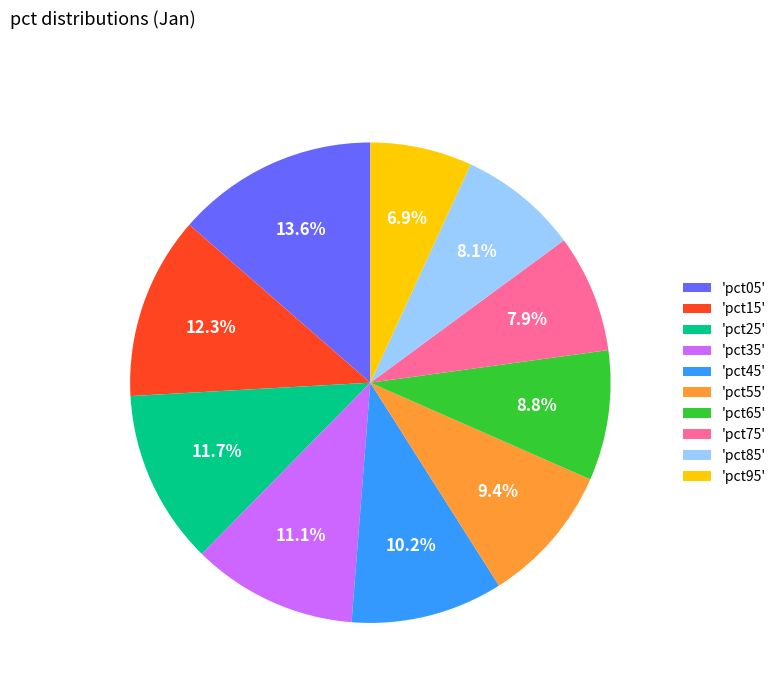

To the nearest percent, what is the difference between the largest and smallest slice percentages?

7%